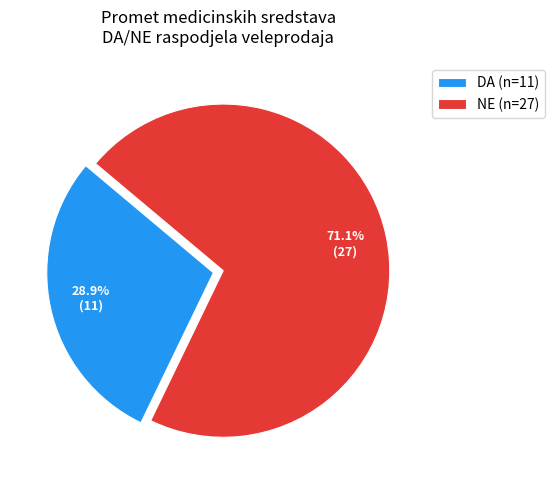

What percentage is the NE slice, to the nearest percent?

71%